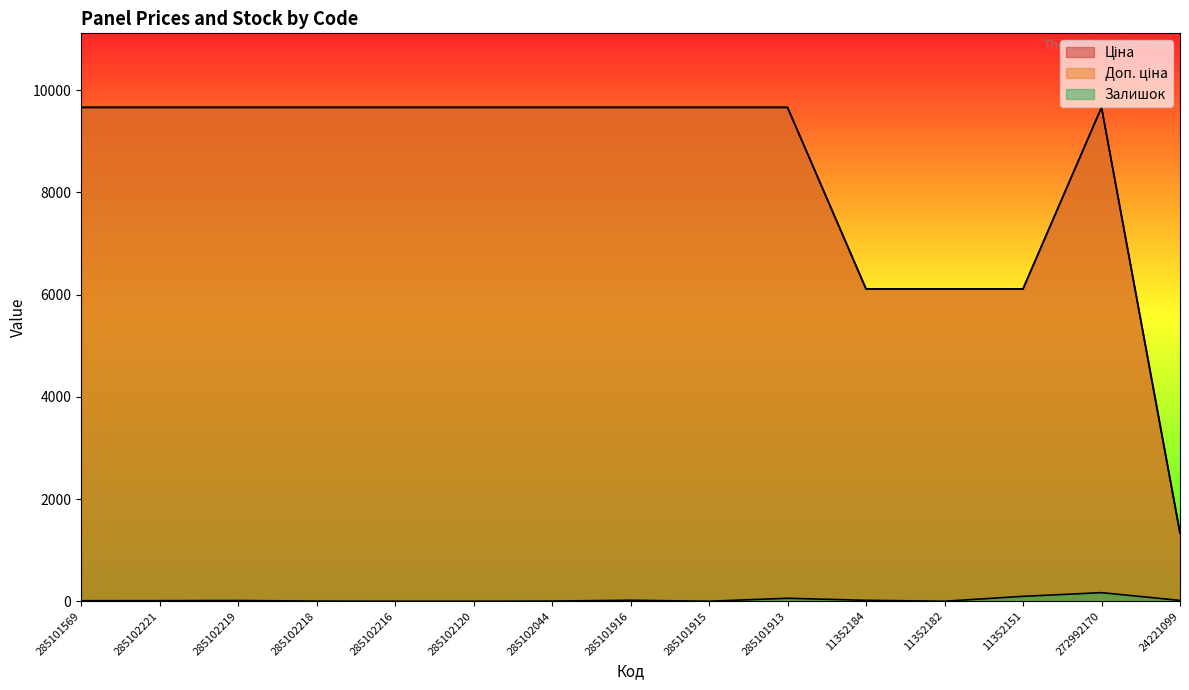

Which series has the largest range (max minus min)?

Ціна